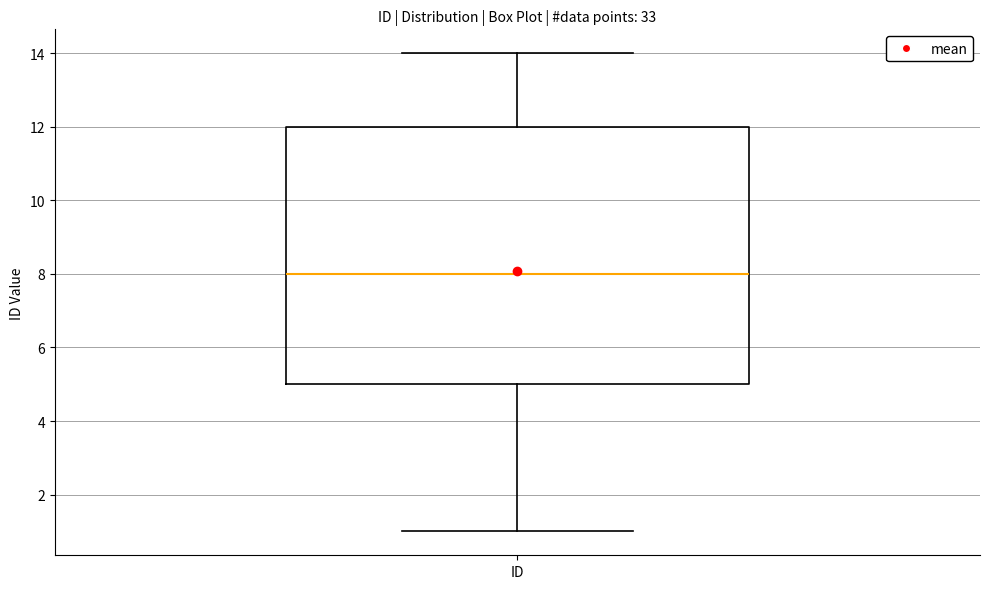

Read this box plot against the y-axis: the position of the median line, the range covered by the box, and the ends of both whiskers. The values are not printed on the chart, so give them approximately, as read against the axis.

median 8, box 5 to 12, whiskers 1 to 14